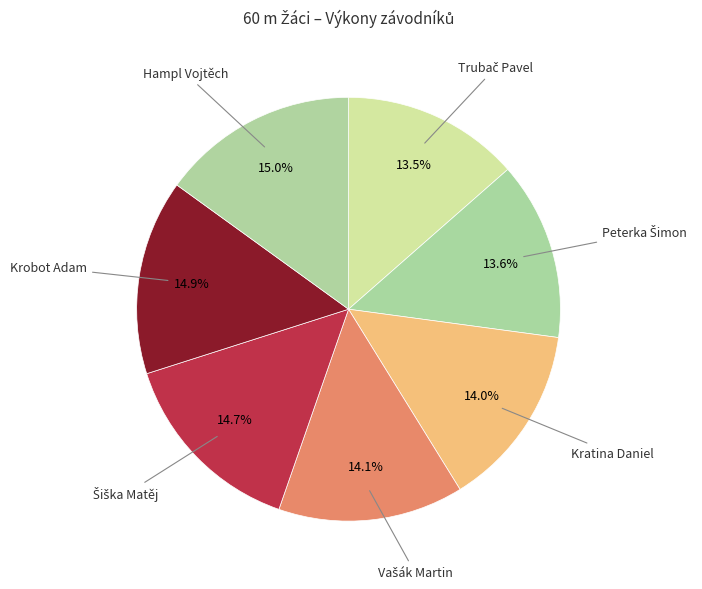

How many segments does this pie chart have?

7